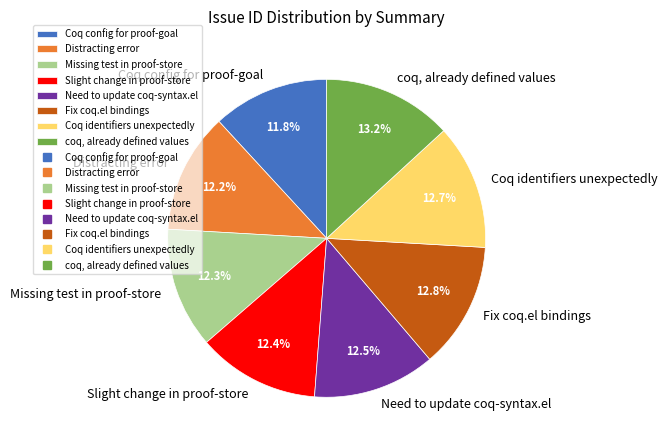

What is the ratio of the value at Fix coq.el bindings to the value at Coq identifiers unexpectedly?

1.0